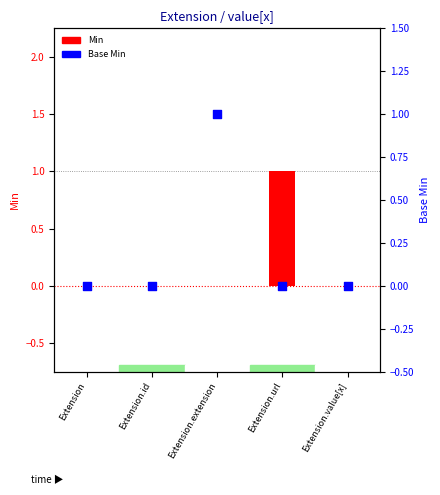

Is the value of Base Min at Extension.extension greater than the value of Min at Extension.url?

No